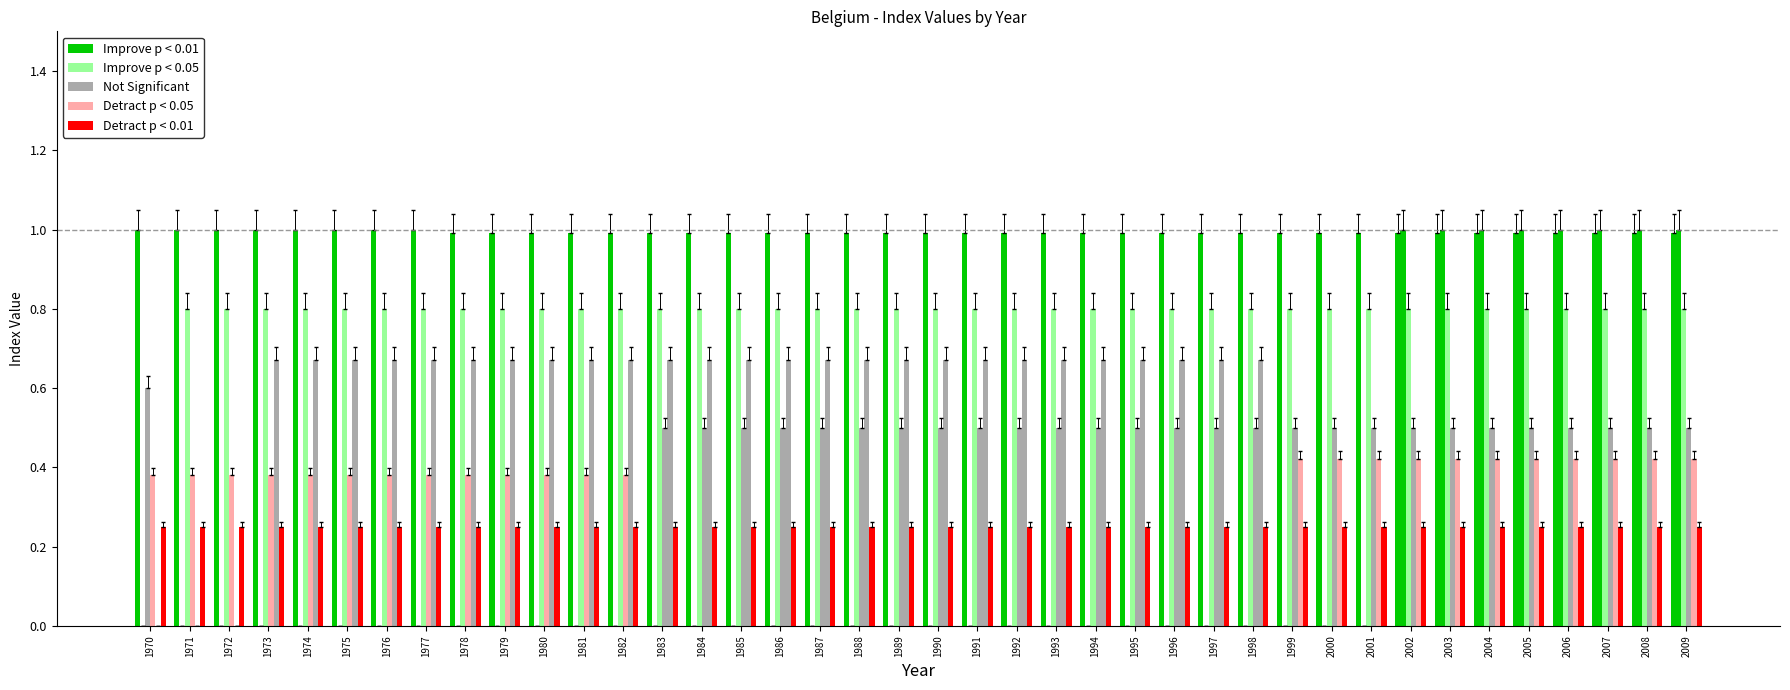

How many groups of bars are there?

40